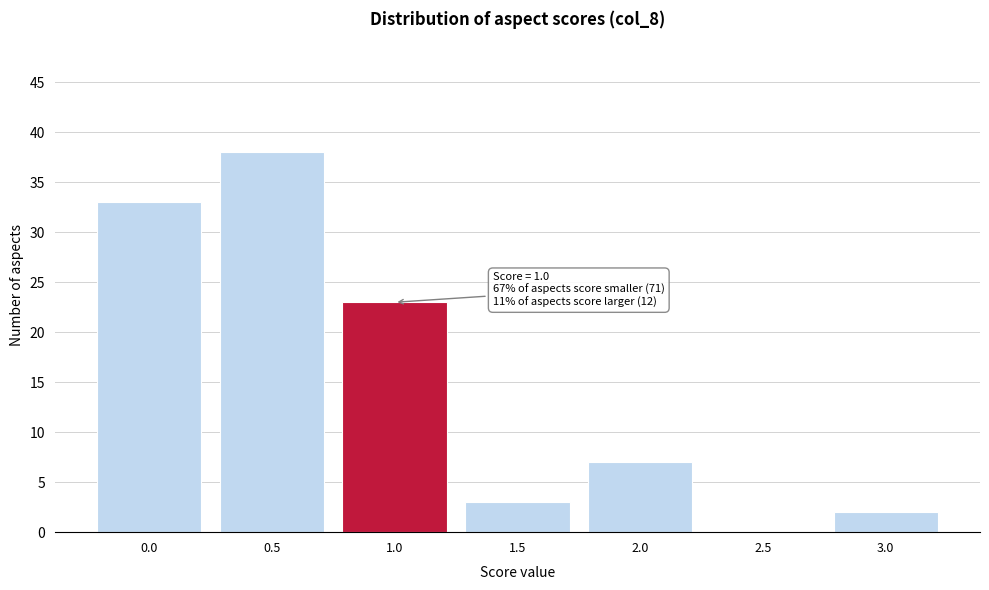

Reading left to right, transcribe all the data shown in this chart.

0.0=33	0.5=38	1.0=23	1.5=3	2.0=7	2.5=0	3.0=2